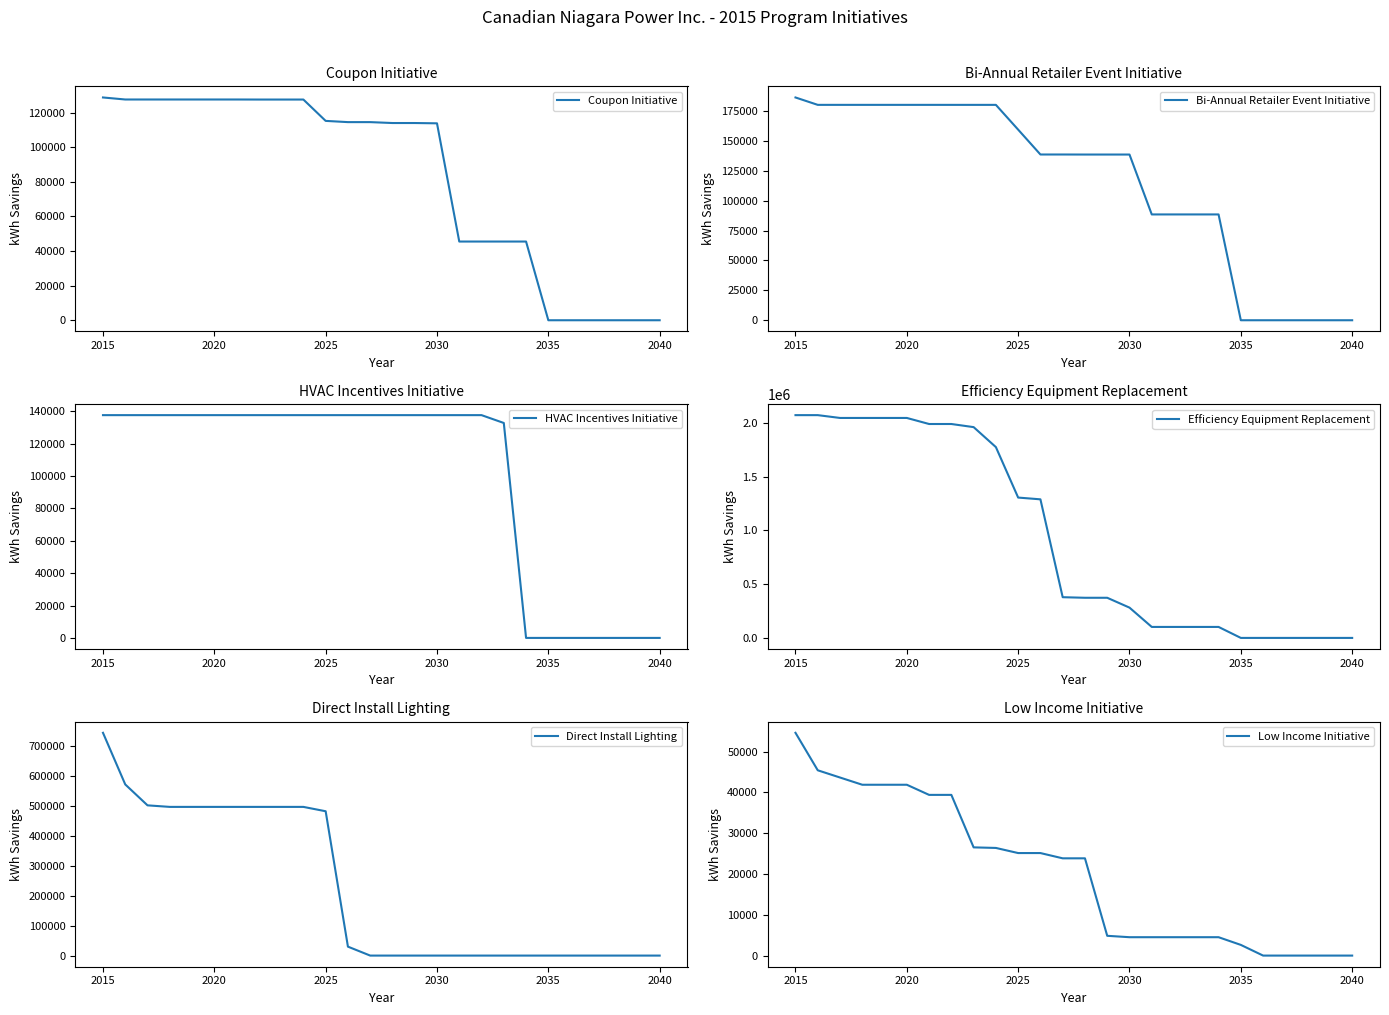

True or false: Efficiency Equipment Replacement and Direct Install Lighting cross at least once.

False